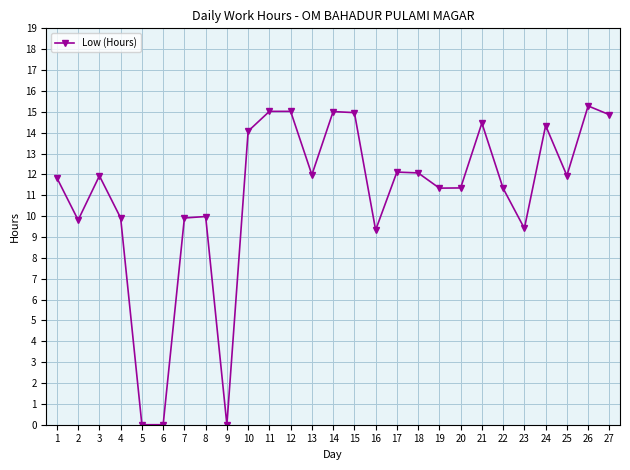

What value does the data have at 27?

14.9